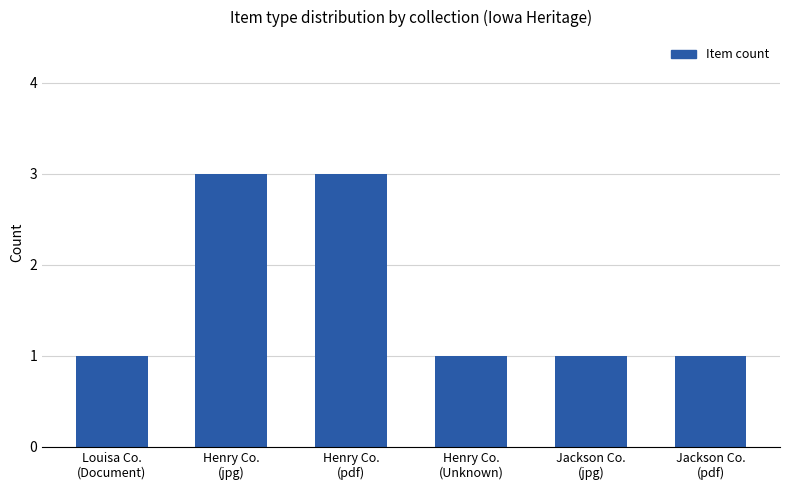

What is the value of the 5th bar from the left?

1